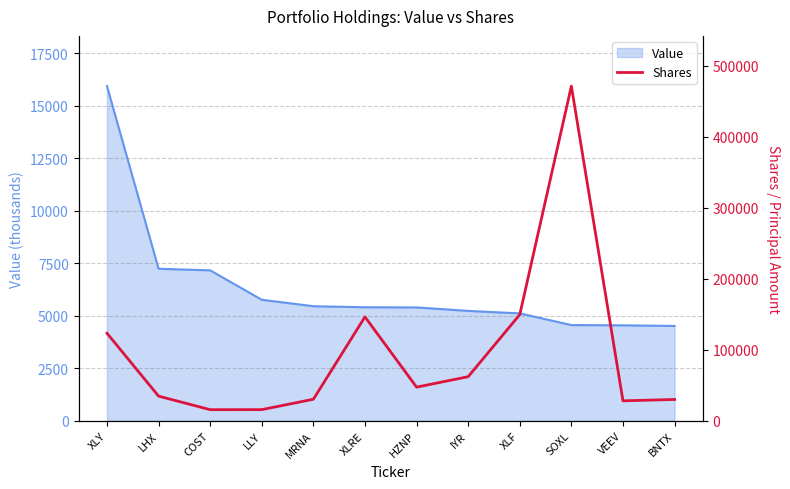

What is the minimum value shown in the chart?

15701